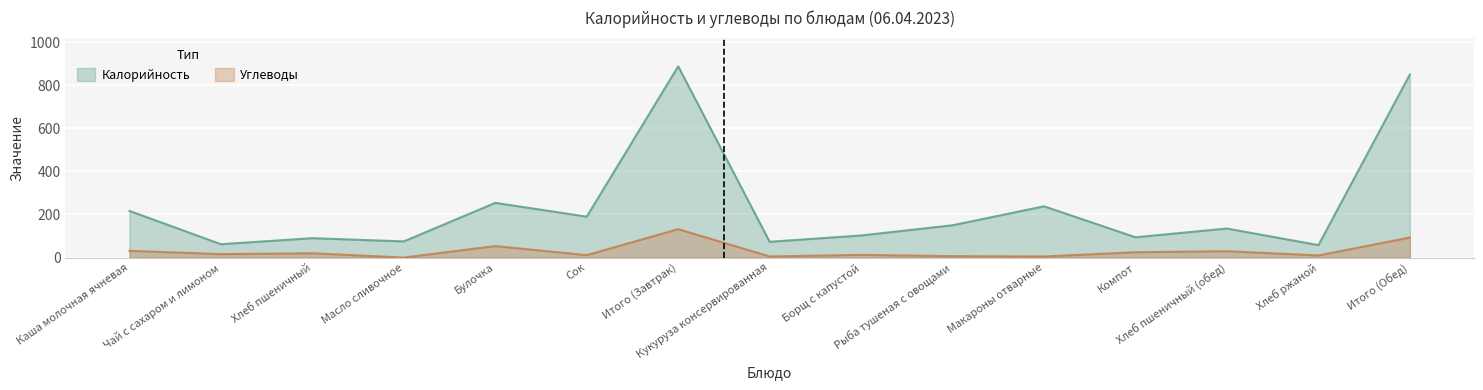

Is it true that Углеводы equals -85.2 at Масло сливочное?

False